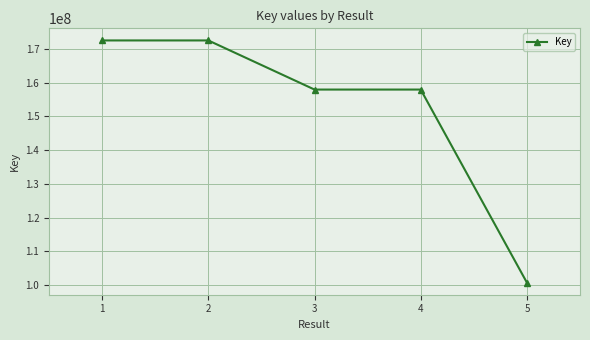

Does the chart have visible grid lines?

Yes